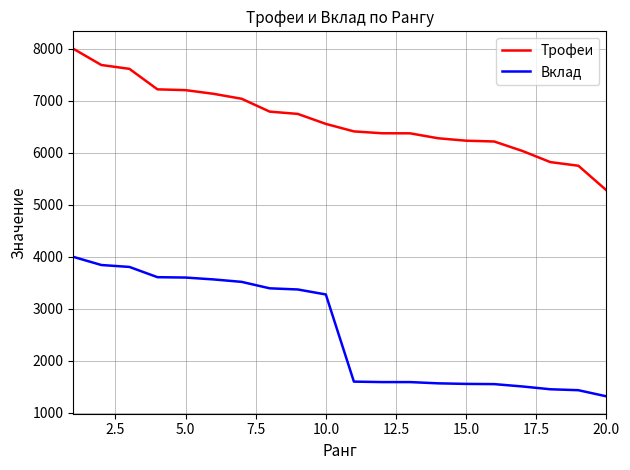

True or false: Трофеи and Вклад cross at least once.

False